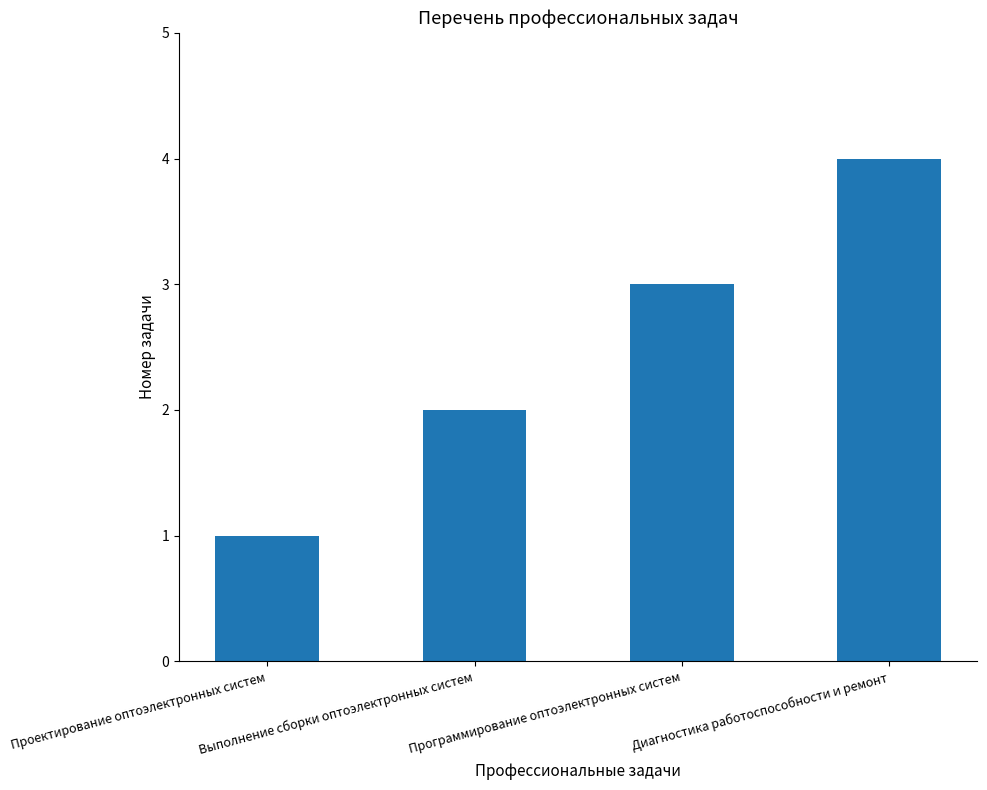

What is the sum of the values at Выполнение сборки оптоэлектронных систем and Проектирование оптоэлектронных систем?

3